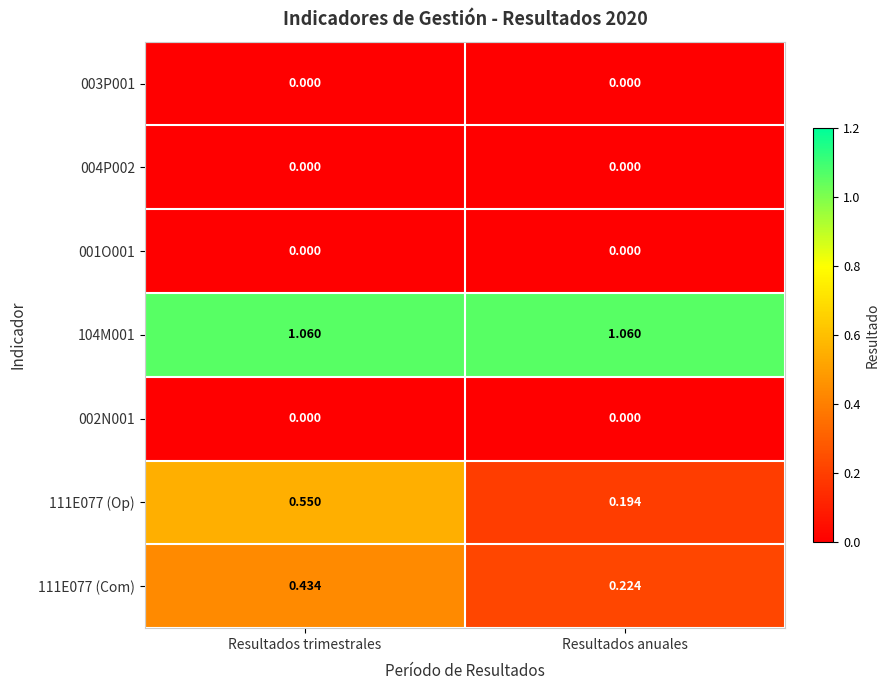

At which category is the sum across all series the highest?

Resultados trimestrales